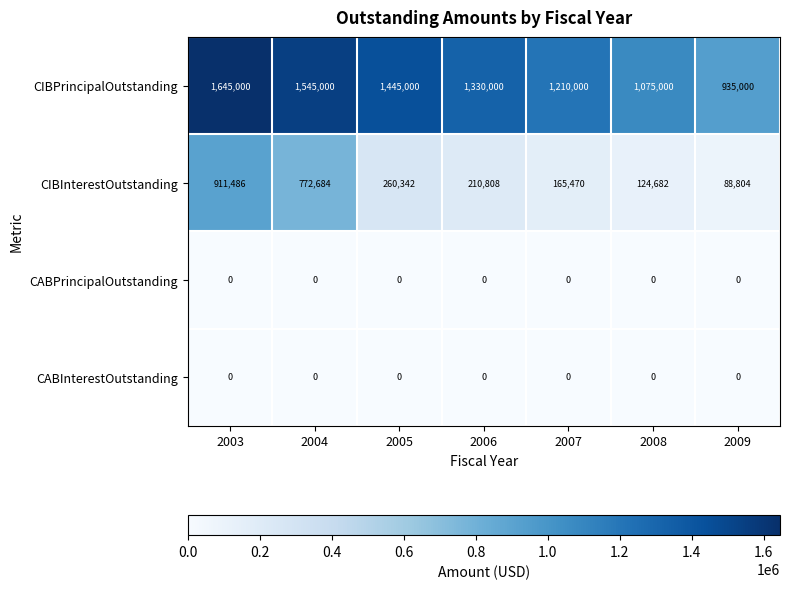

At how many categories does at least one series exceed 256472?

7